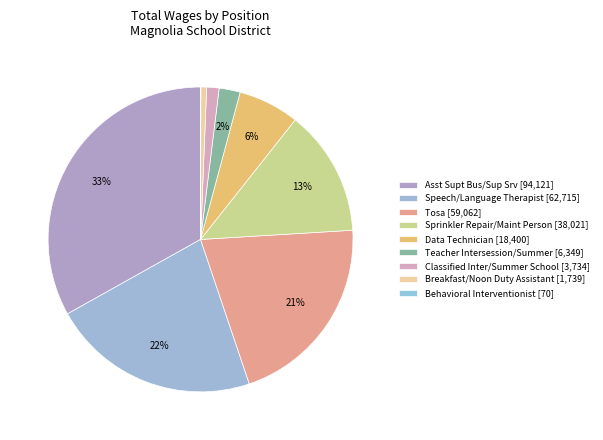

To the nearest percent, what is the difference between the largest and smallest slice percentages?

33%